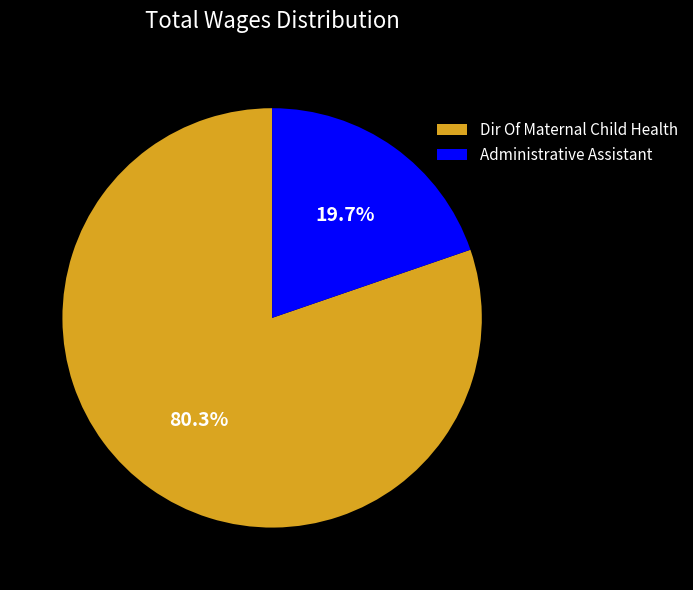

What portion of the pie excludes Dir Of Maternal Child Health?

19.7%